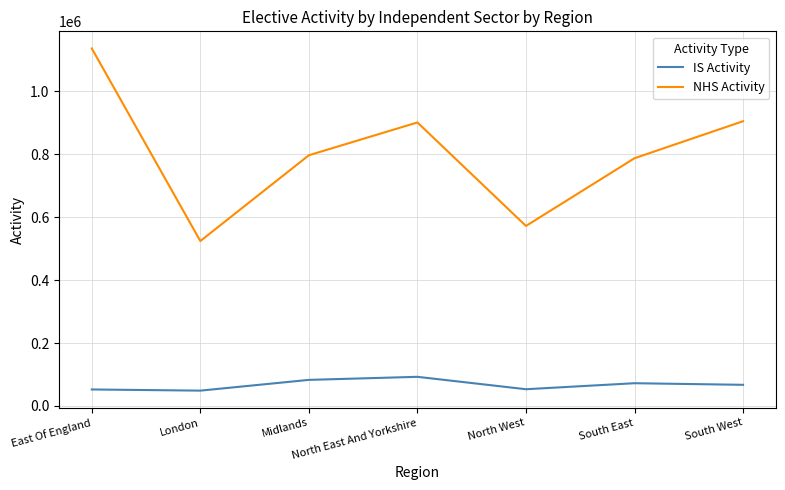

What is the difference between the maximum and second lowest values in the IS Activity series?

40165